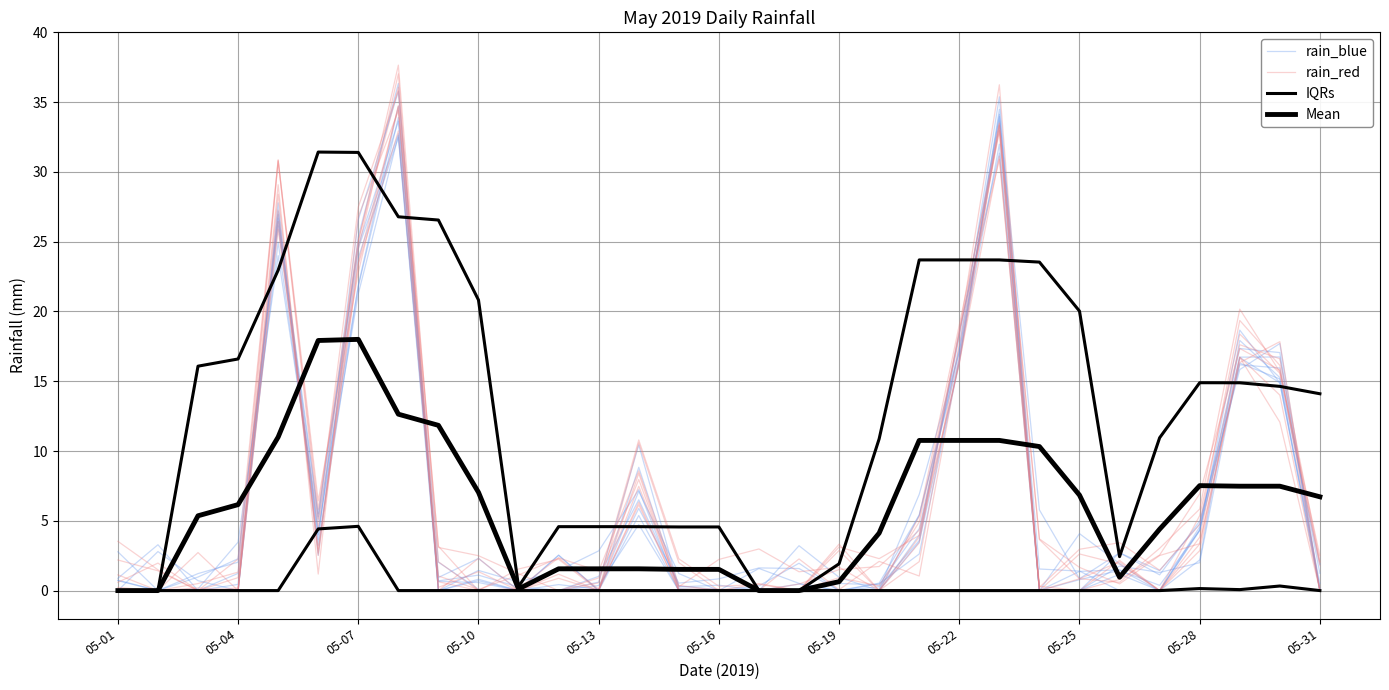

True or false: IQRs has a value of 18.2 at 05-07.

False